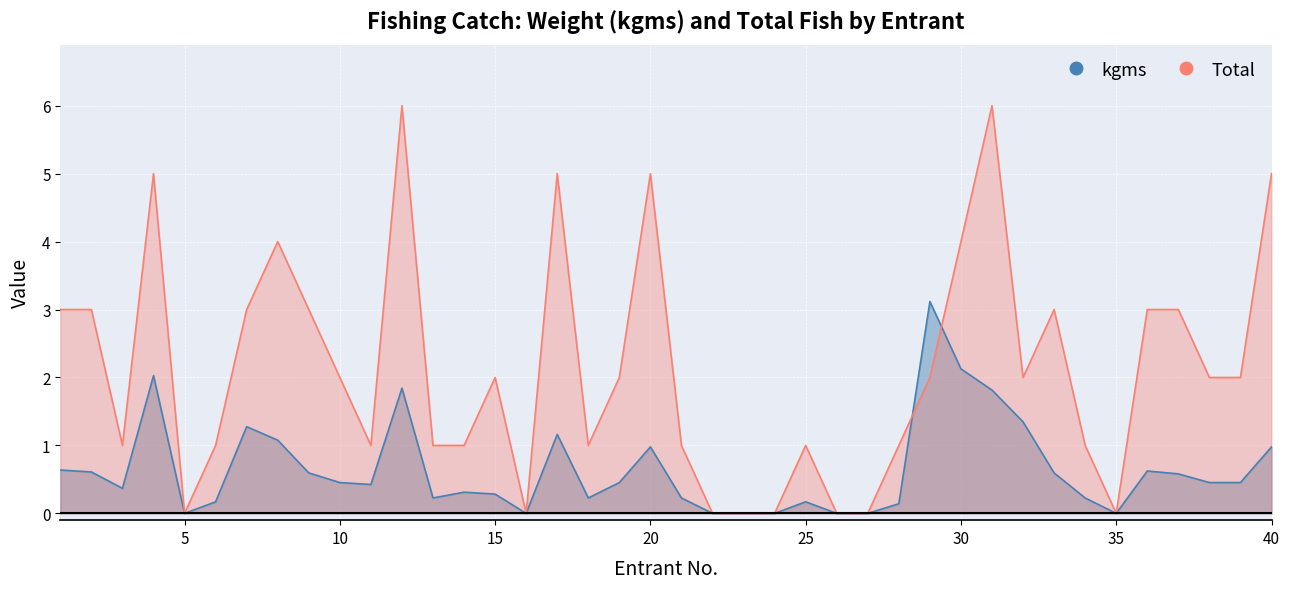

How many values in kgms are above zero?

32